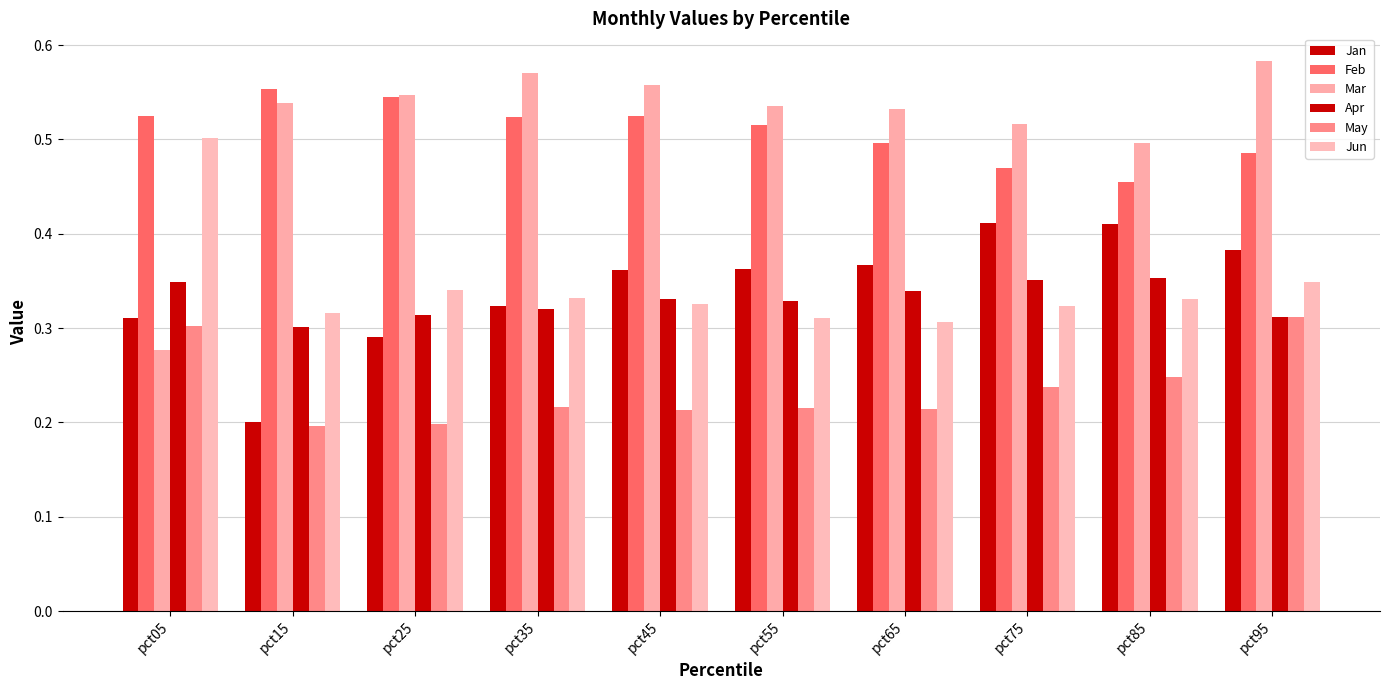

Which series has the largest total across all categories?

Mar